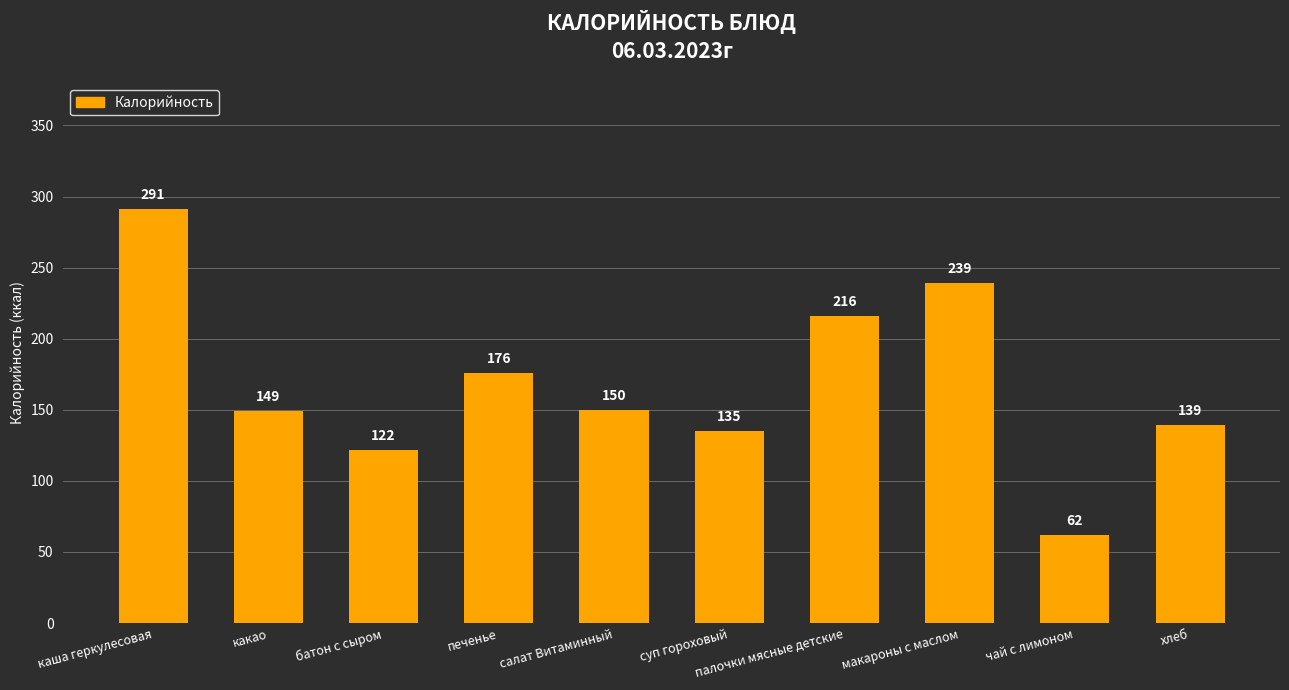

At which label is the value closest to 176?

печенье